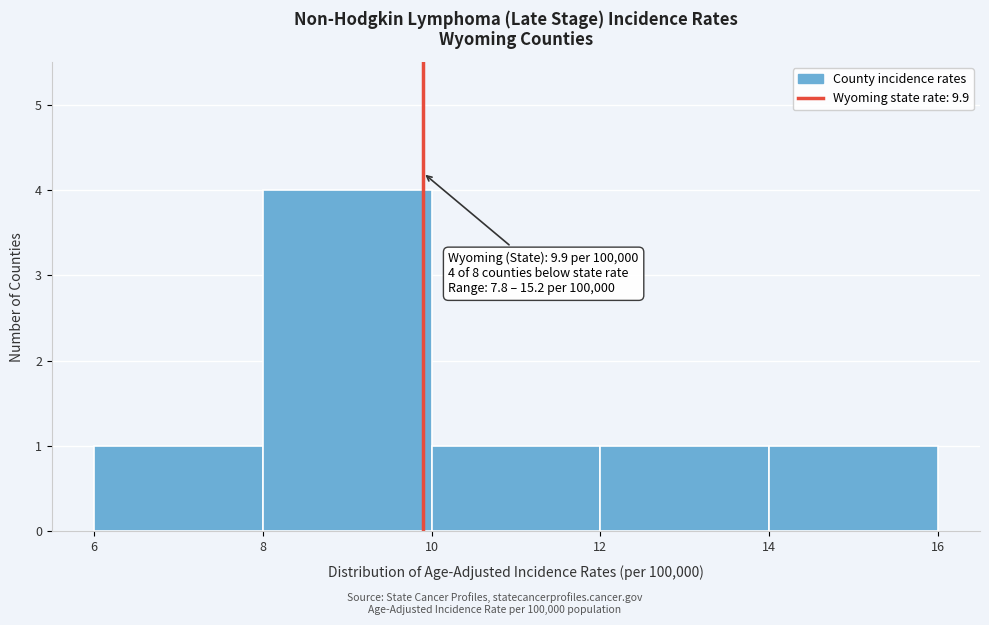

Over which range of the x-axis is the bar tallest?

8 to 10